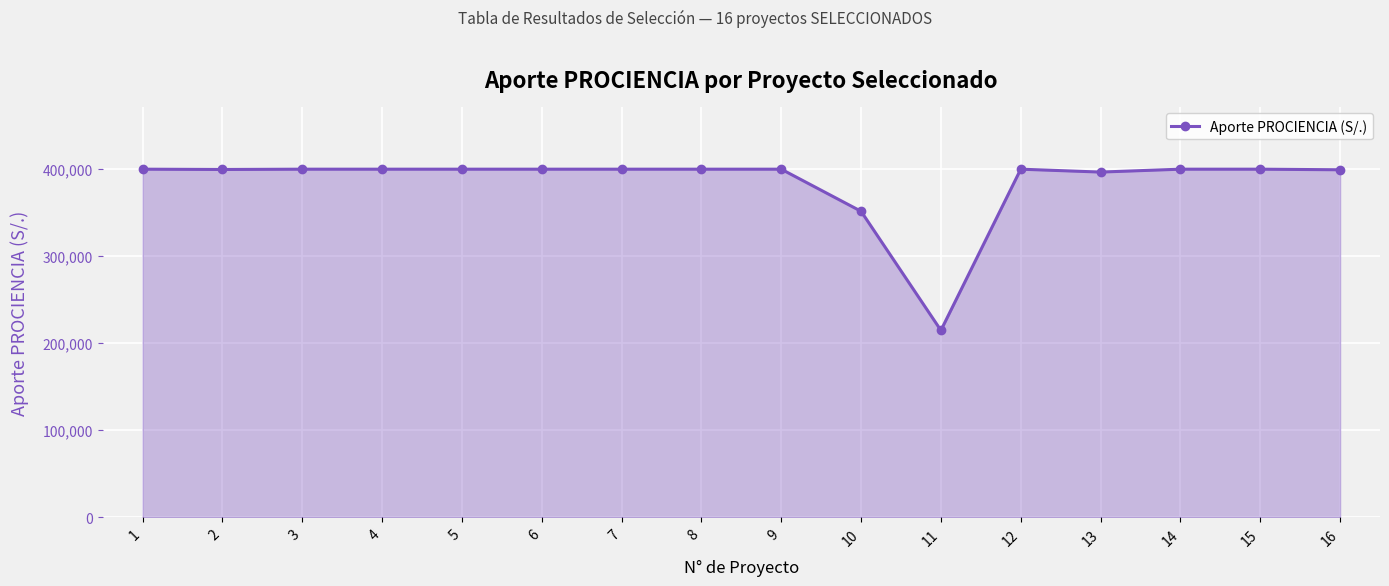

Read the value at 14.

400000